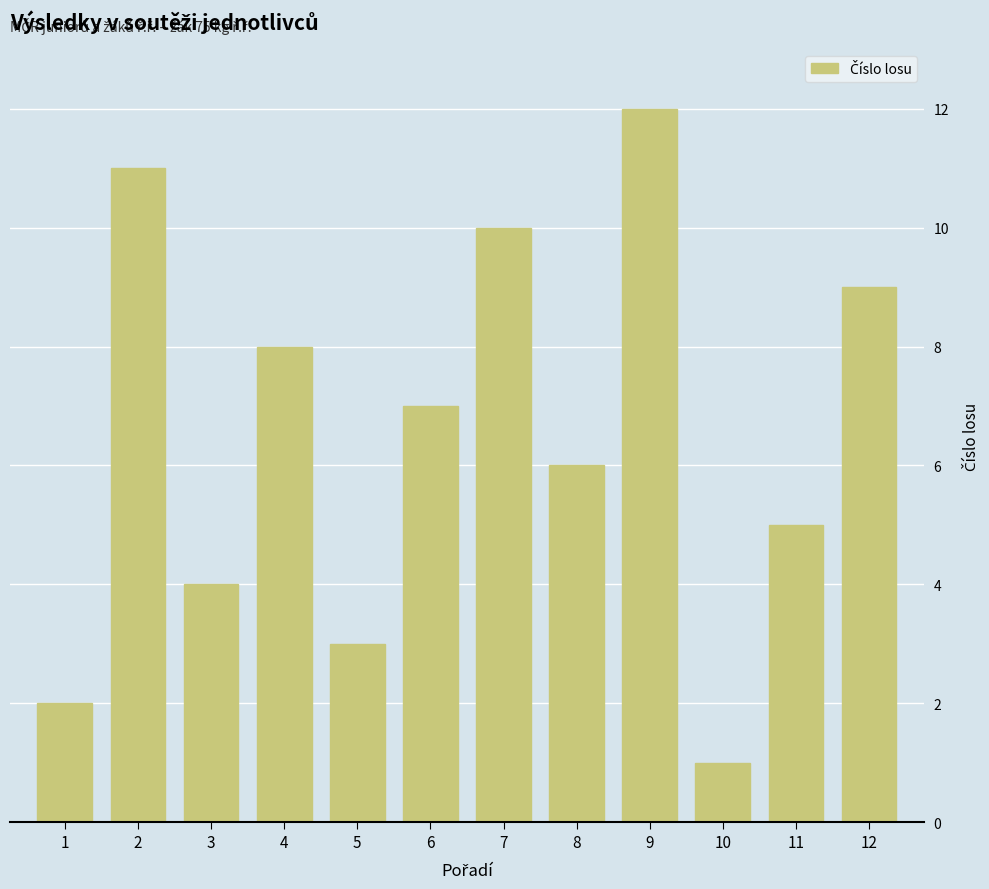

Reading left to right, what are all the values shown in this chart?

2	11	4	8	3	7	10	6	12	1	5	9